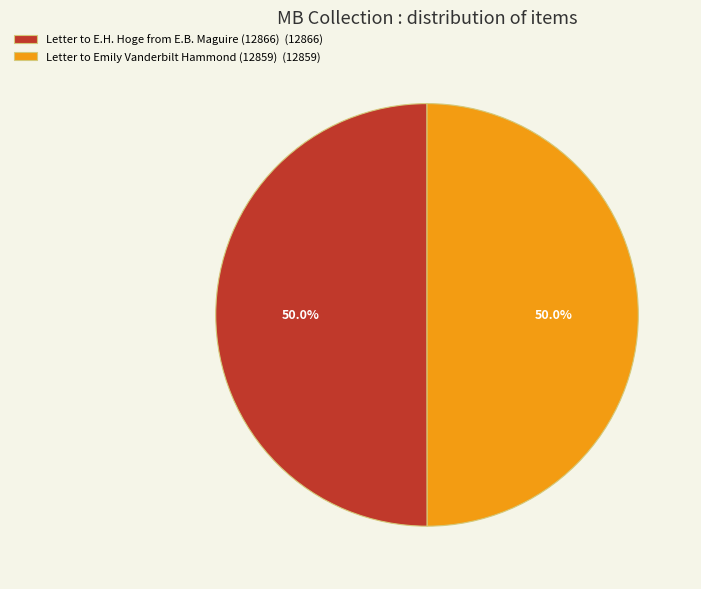

What portion of the pie excludes Letter to E.H. Hoge from E.B. Maguire (12866)?

50.0%